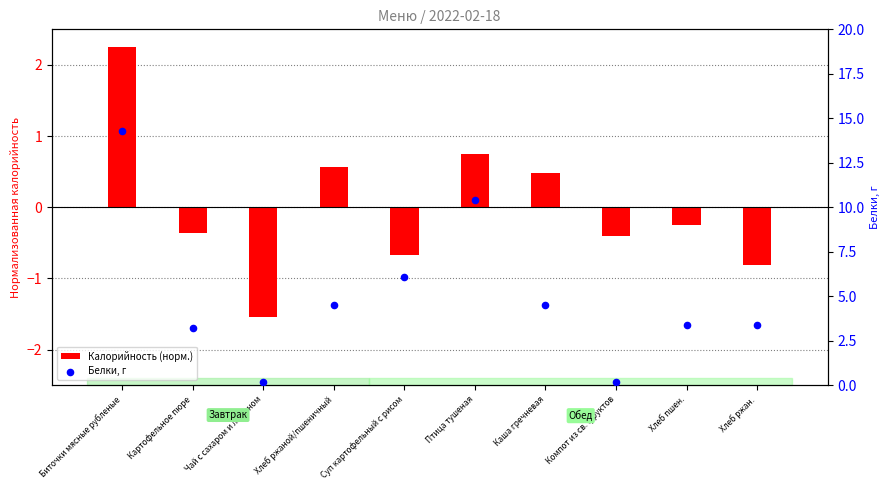

Which series has the largest Y range (max minus min)?

Белки, г